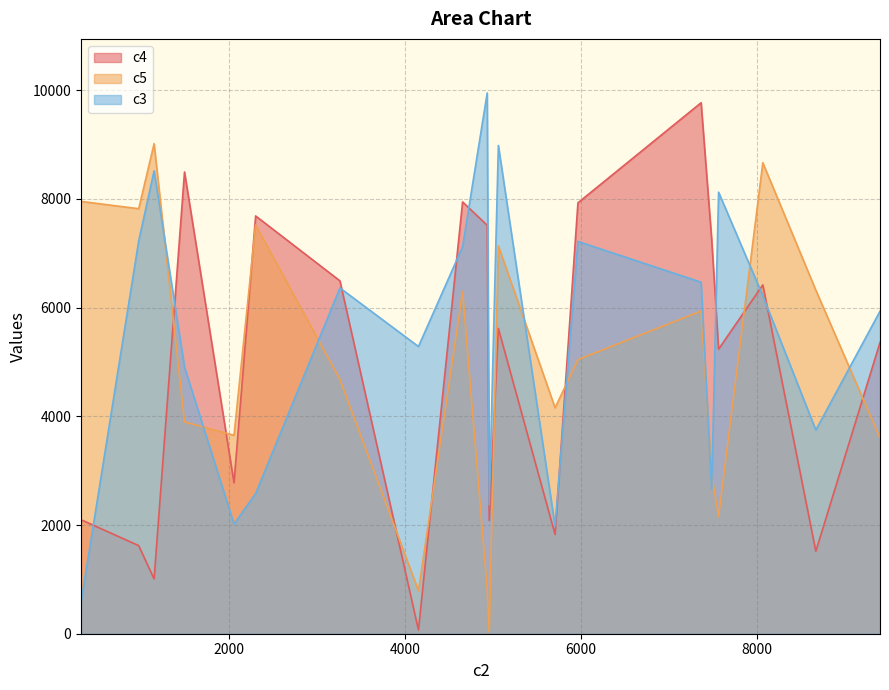

What is the maximum value shown in the chart?

9951